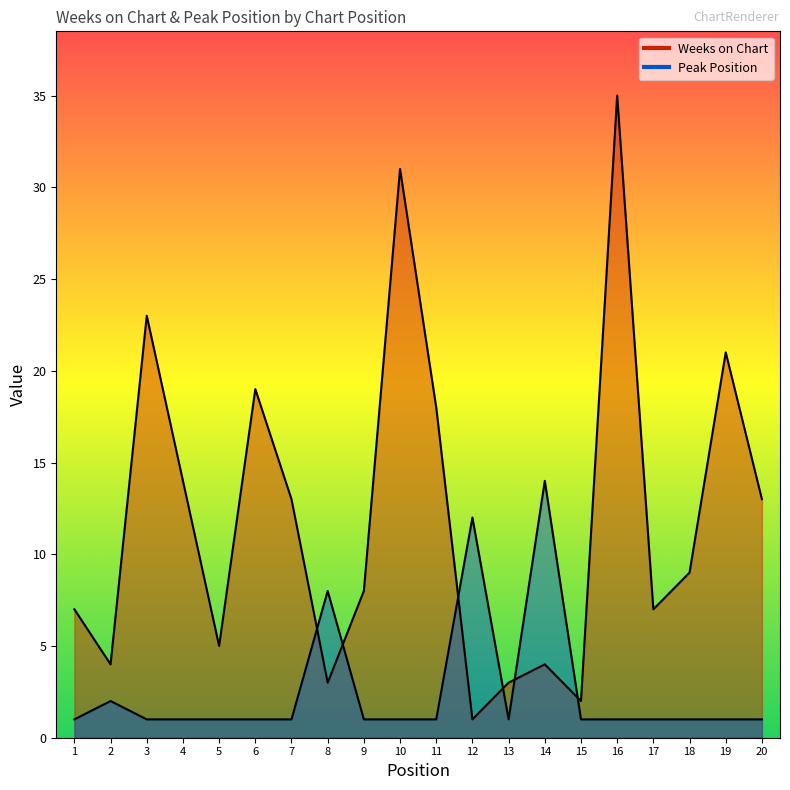

What is the greatest value displayed?

35